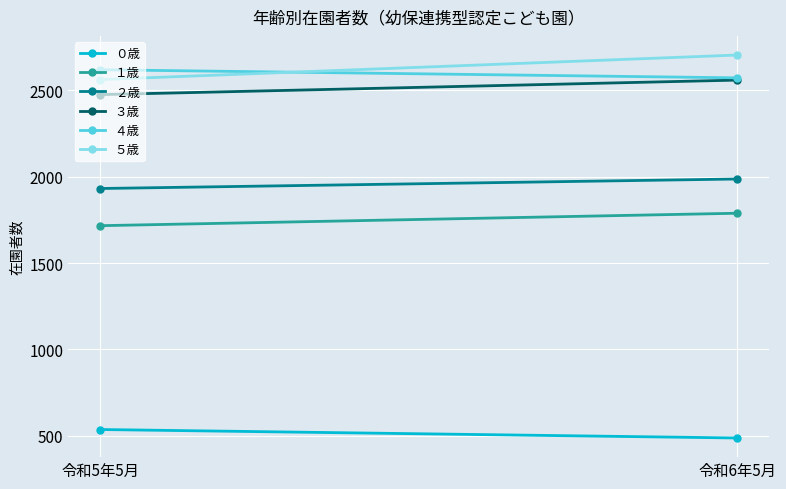

The value of １歳 at 令和5年5月 is 1716. True or false?

True